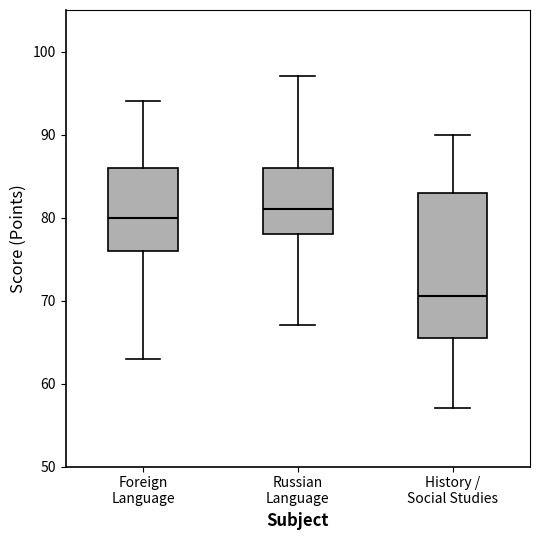

Where does the median line of the box for History / Social Studies sit on the y-axis? The values are not printed on the chart, so give them approximately, as read against the axis.

71